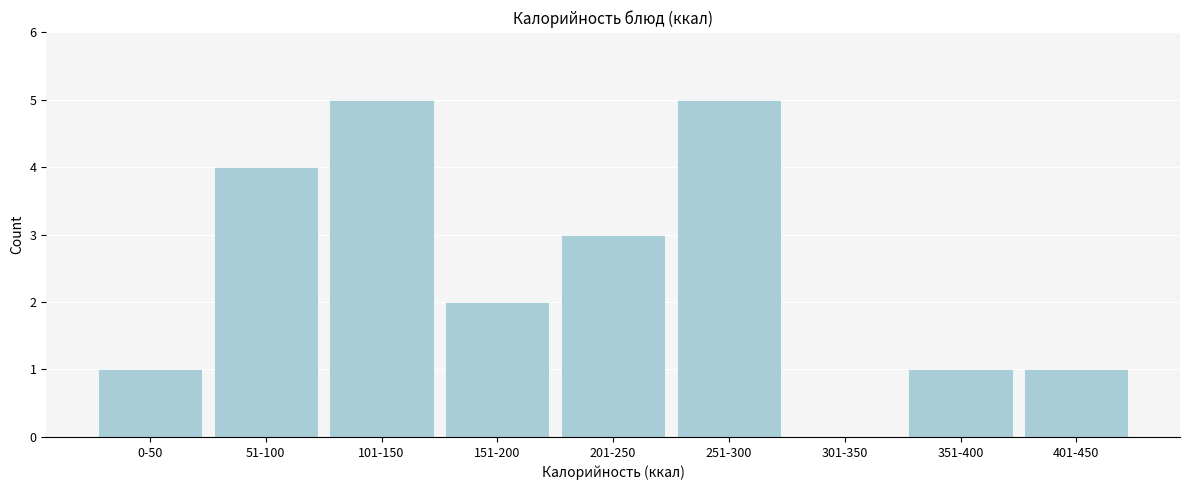

Reading left to right, what are all the values shown in this chart?

0-50=1	51-100=4	101-150=5	151-200=2	201-250=3	251-300=5	301-350=0	351-400=1	401-450=1